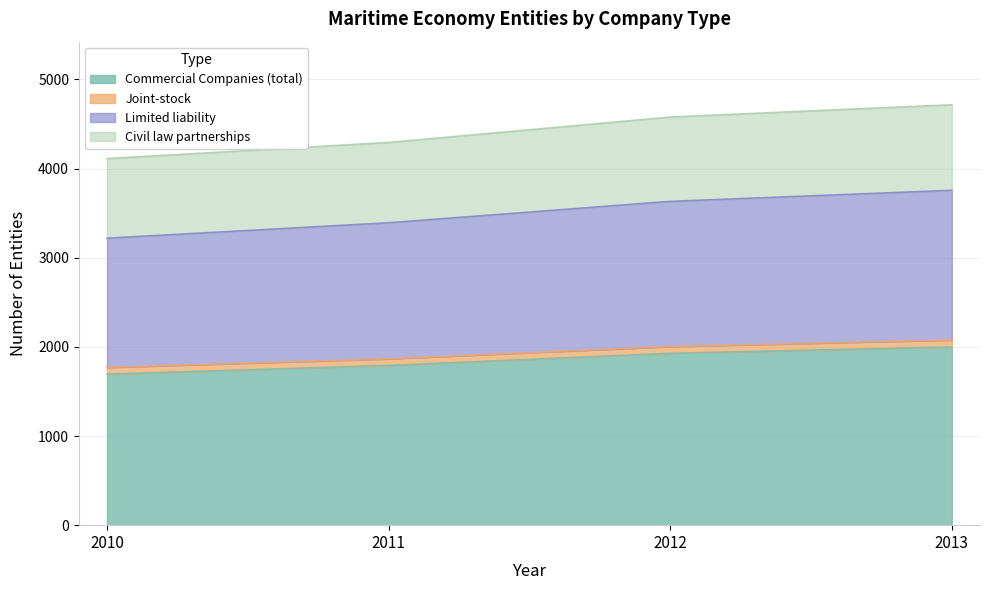

True or false: Civil law partnerships has a value of 4112 at 2010.

True